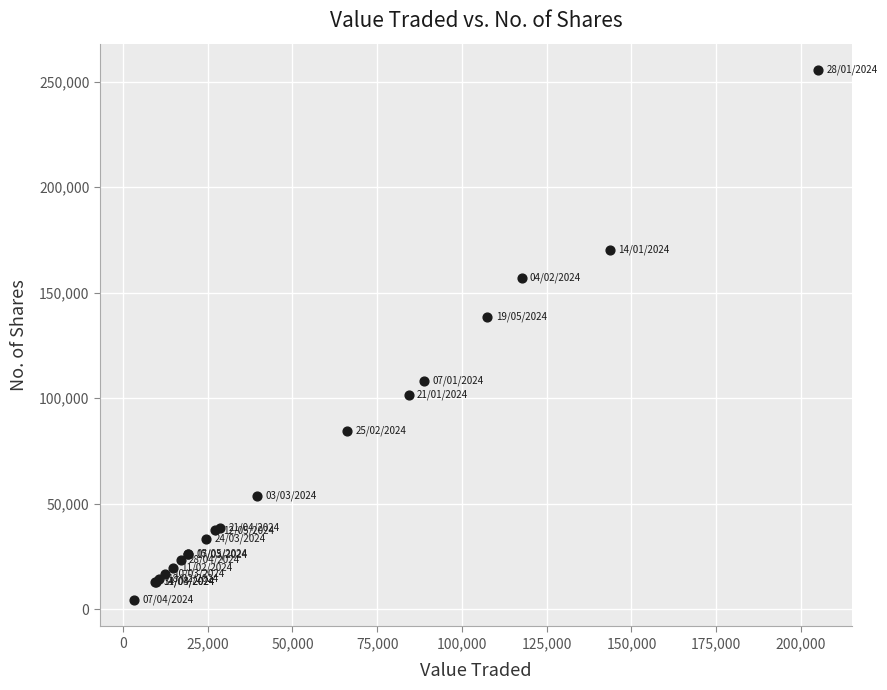

What Y value in the scatter plot is closest to 129916?

138407